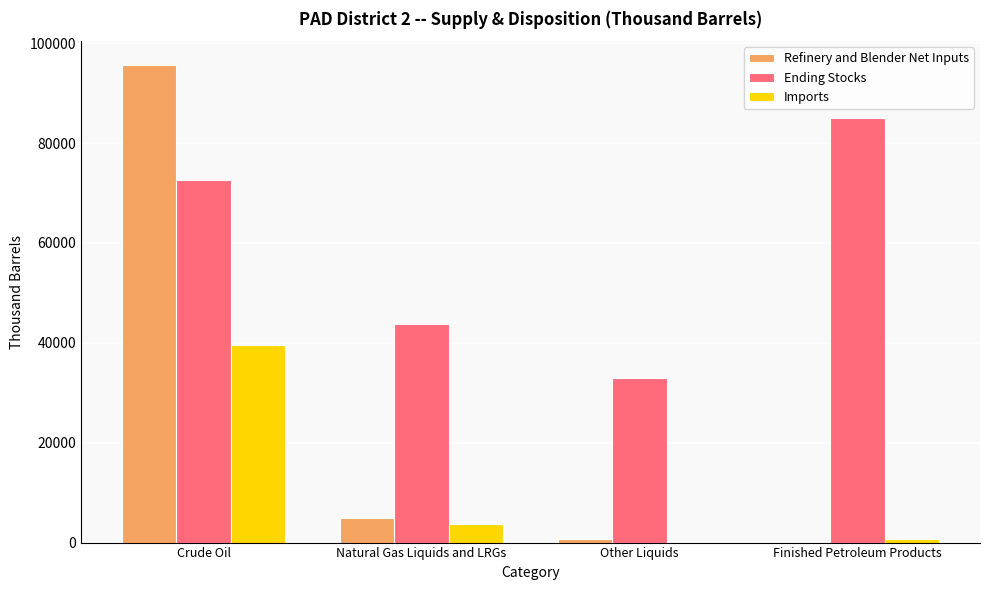

The value of Refinery and Blender Net Inputs at Other Liquids is 779. True or false?

True